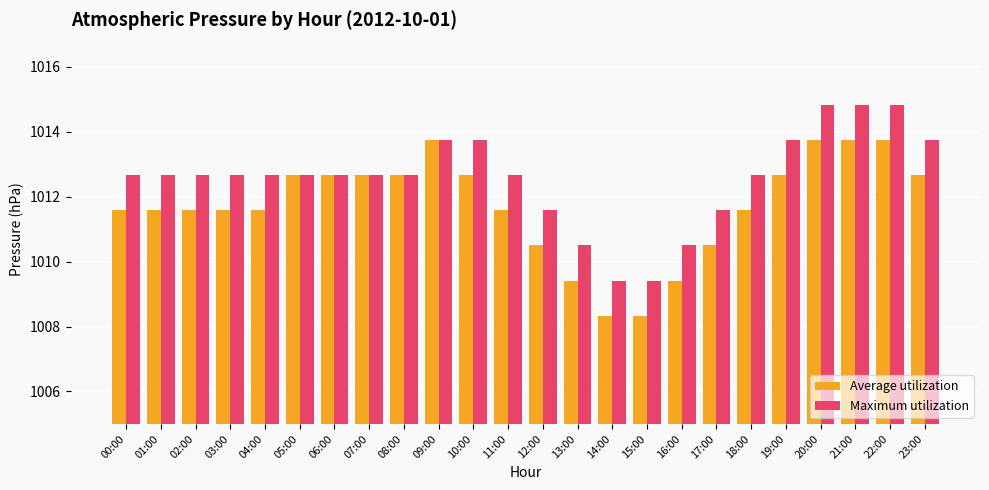

What is the difference between the maximum and second lowest values in the Maximum utilization series?

5.4